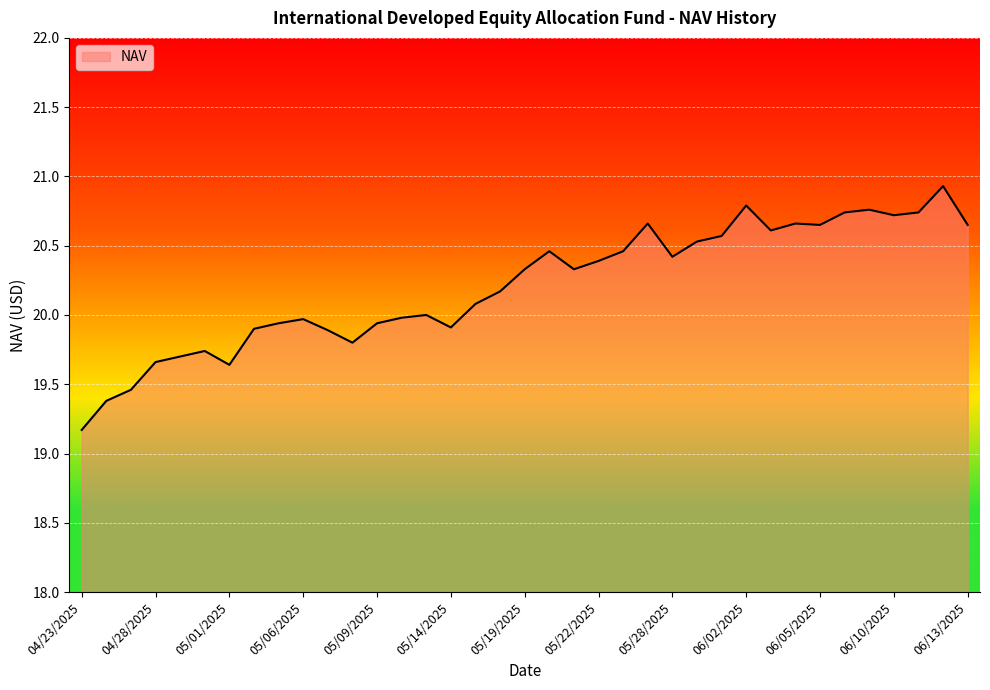

What is the difference between the maximum and minimum values?

1.8